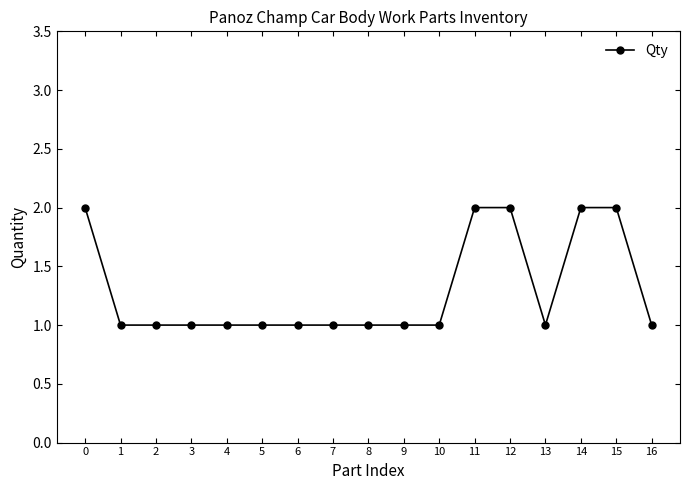

What is the sum of all values?

22